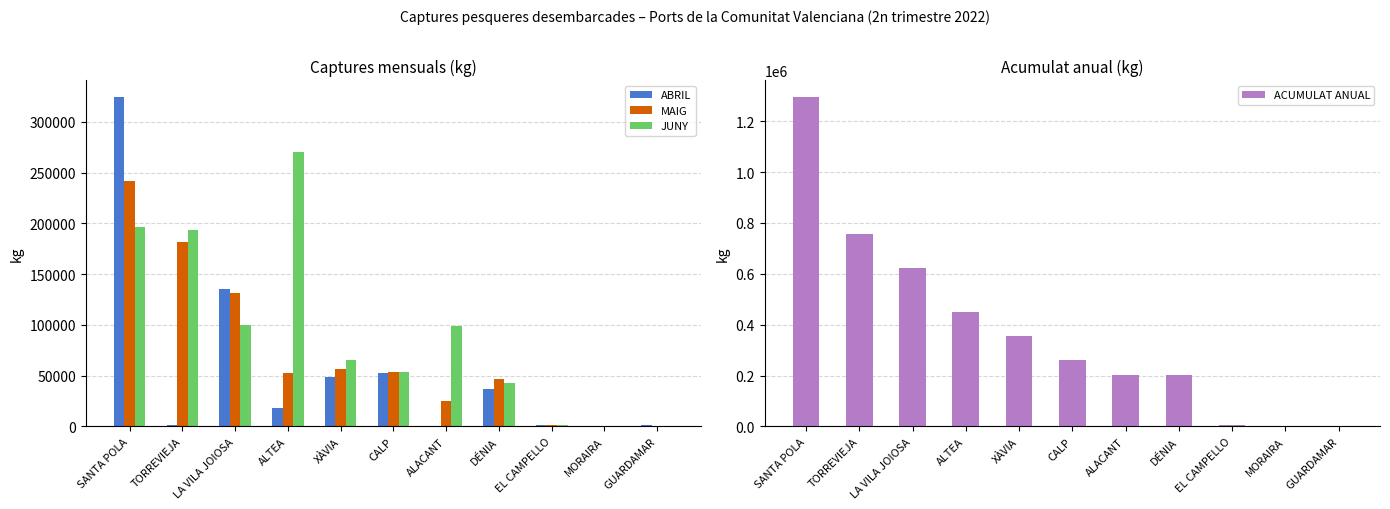

True or false: ACUMULAT ANUAL has a value of 2091.9 at MORAIRA.

False